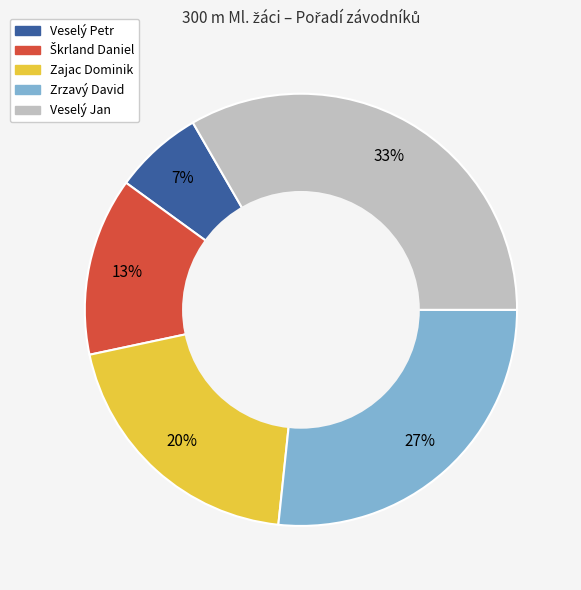

Which has a higher value, Veselý Petr or Zajac Dominik?

Zajac Dominik